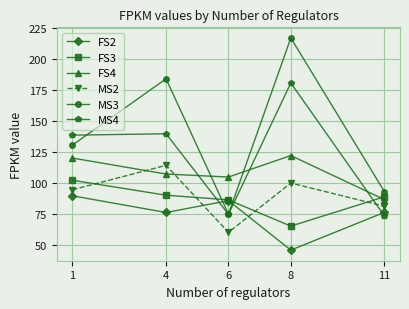

How many interior local valleys does the FS2 series have?

2